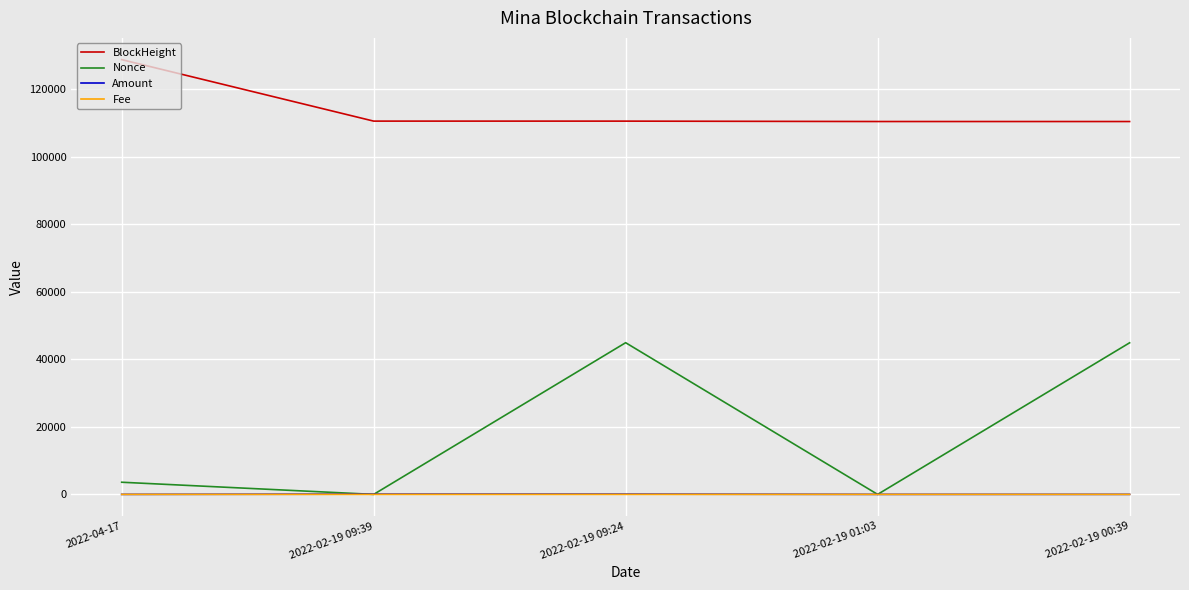

Which series changed the most between 2022-04-17 and 2022-02-19 09:39?

BlockHeight